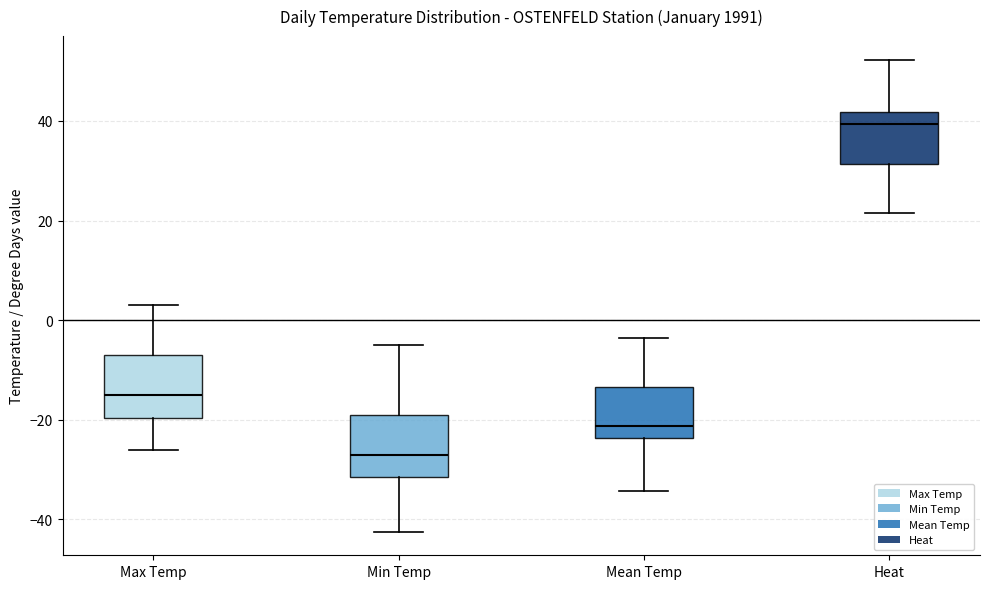

Reading left to right, transcribe this box plot: for each box, give where its median line is, the range the box spans, and where its two whiskers end, as read against the y-axis. The values are not printed on the chart, so give them approximately, as read against the axis.

Max Temp: median -14, box -20 to -6, whiskers -26 to 4
Min Temp: median -26, box -32 to -18, whiskers -42 to -4
Mean Temp: median -22, box -24 to -14, whiskers -34 to -4
Heat: median 40, box 32 to 42, whiskers 22 to 52